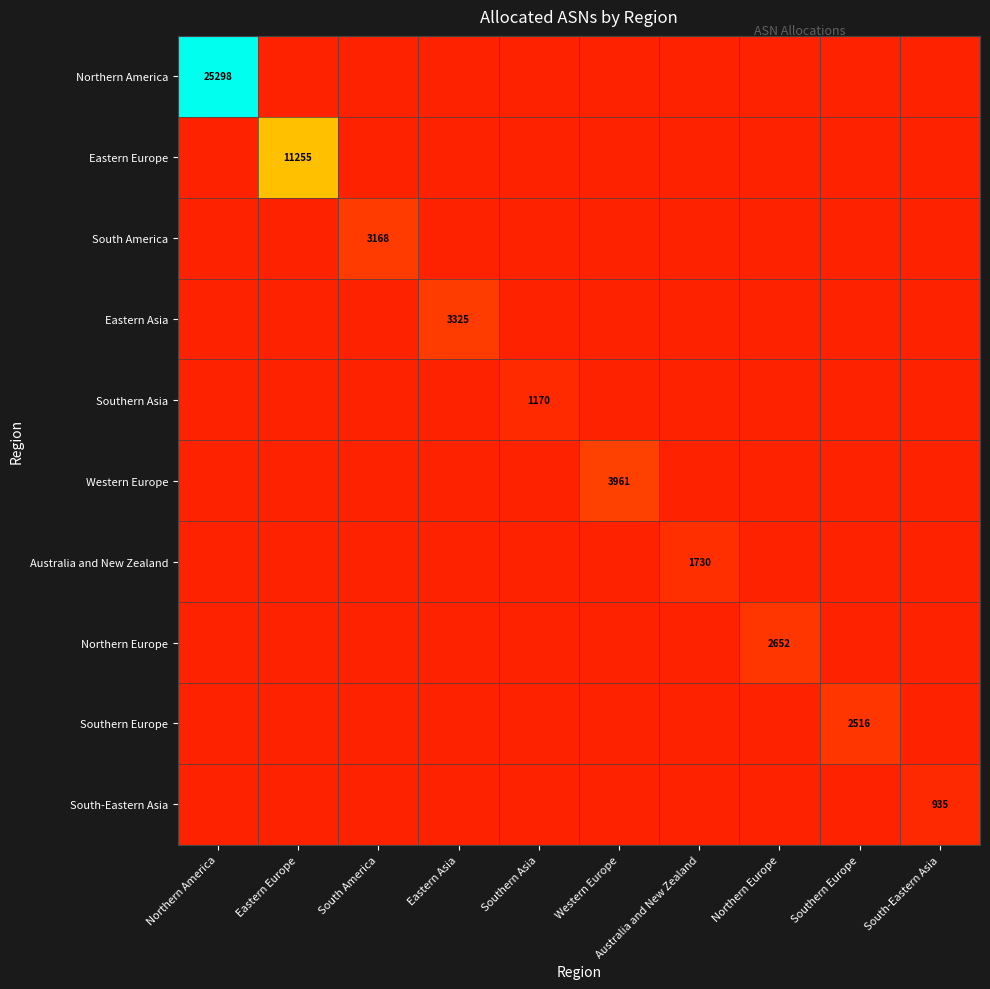

Which series has the largest total across all categories?

Northern America